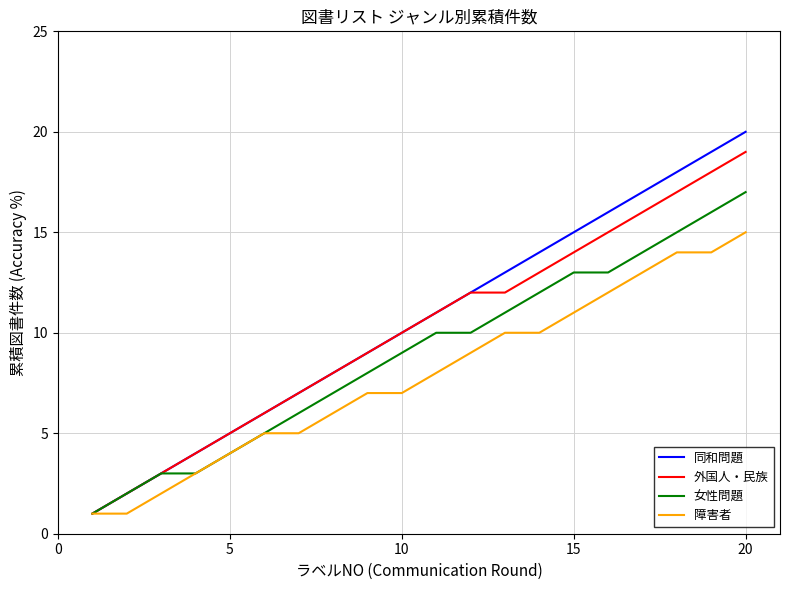

True or false: 同和問題 has more than 0 points higher than both neighbors.

False